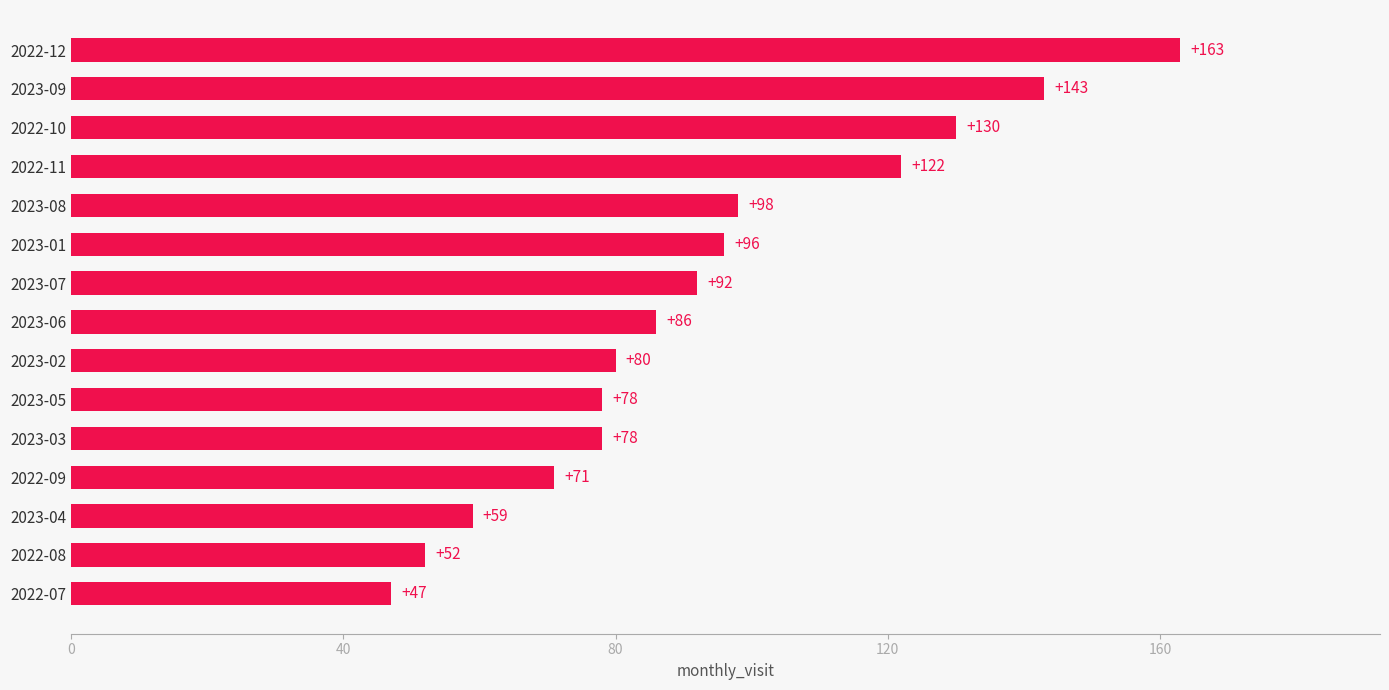

What is the approximate value at 2023-08, to the nearest 10?

100